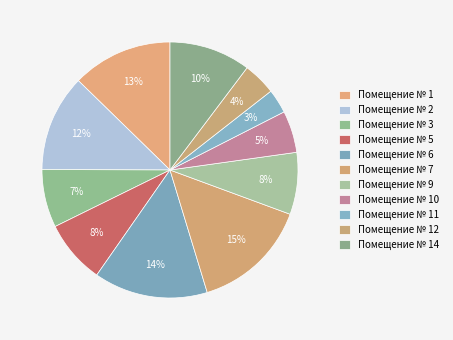

Count the number of slices in the pie.

11